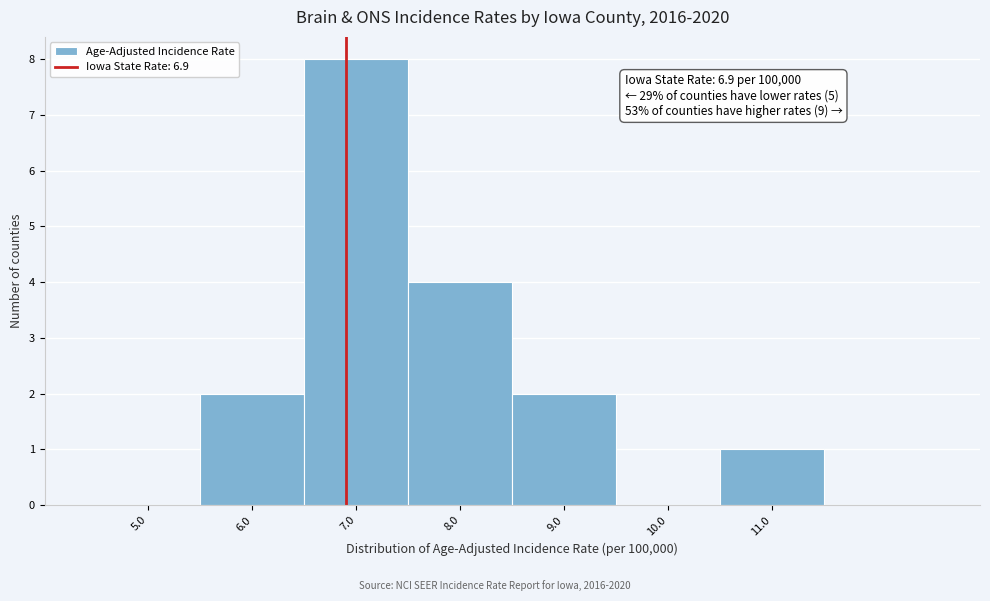

Over which range of the x-axis is the bar tallest?

6.5 to 7.5